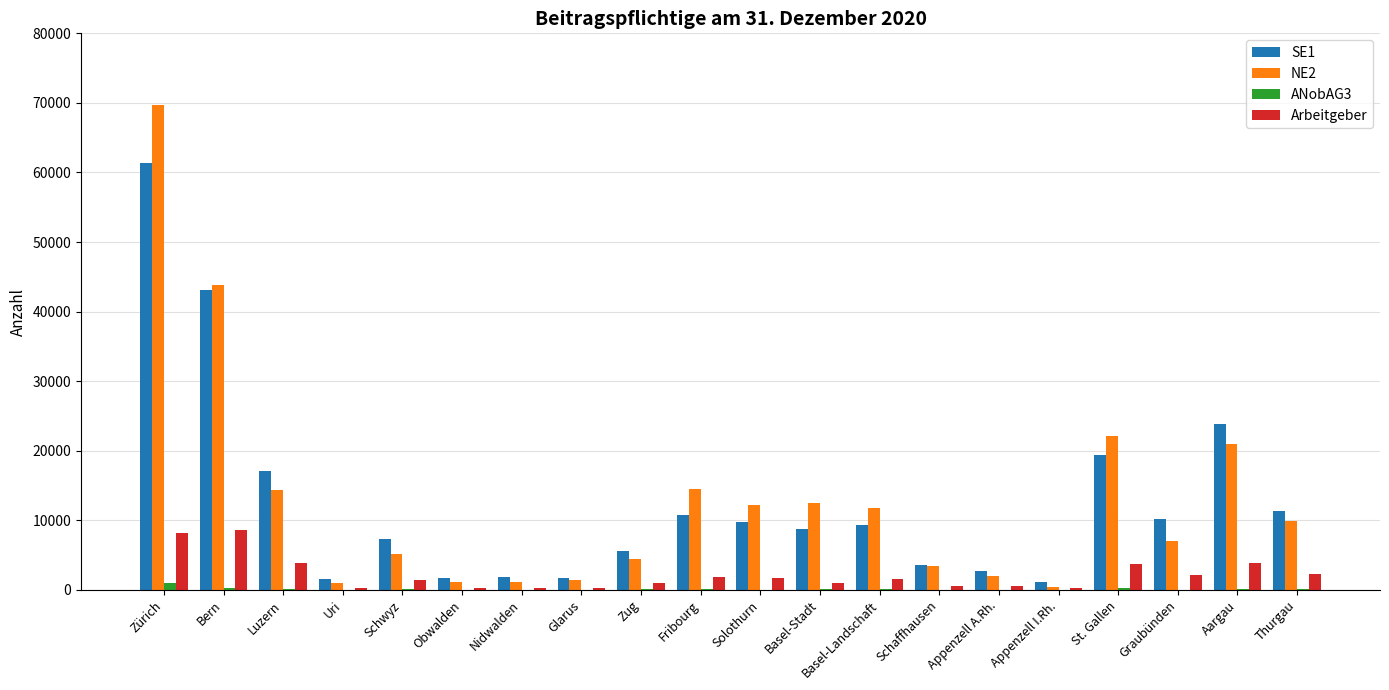

At which category does the chart reach its peak across all series?

Zürich